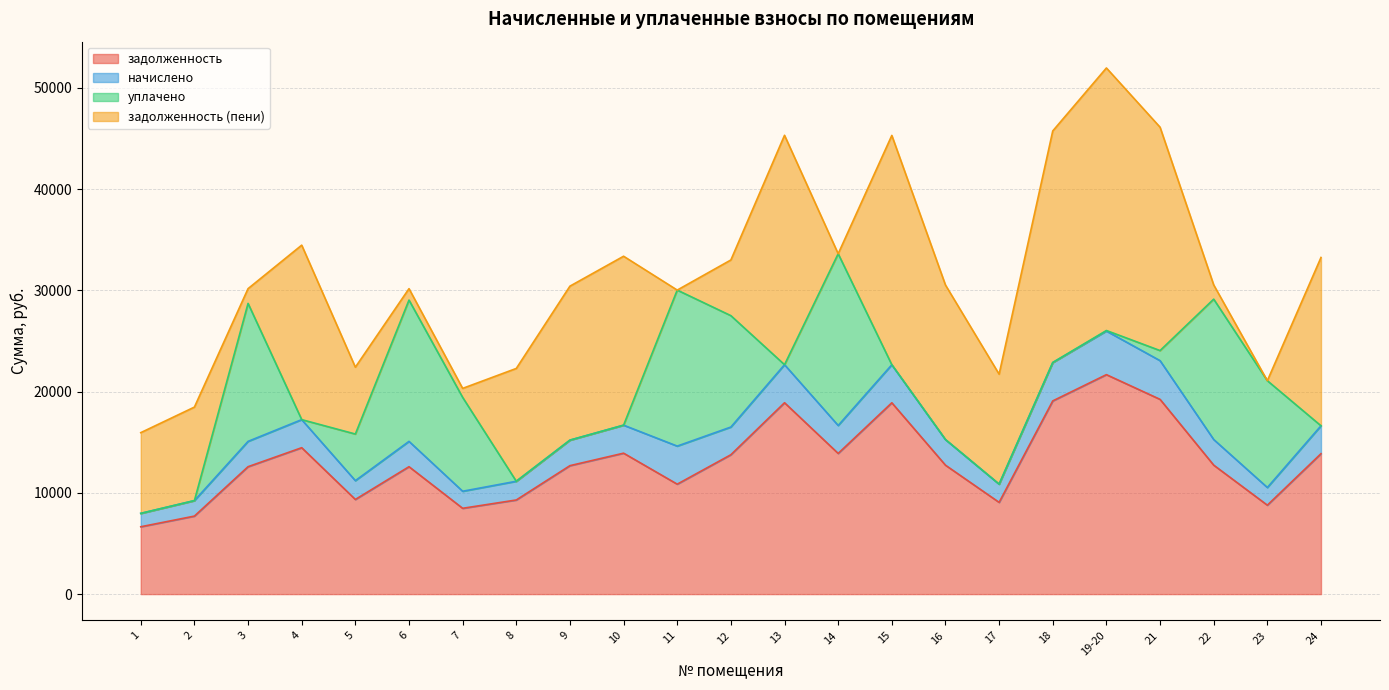

In задолженность (пени), how many points are lower than both neighbors (excluding endpoints)?

6